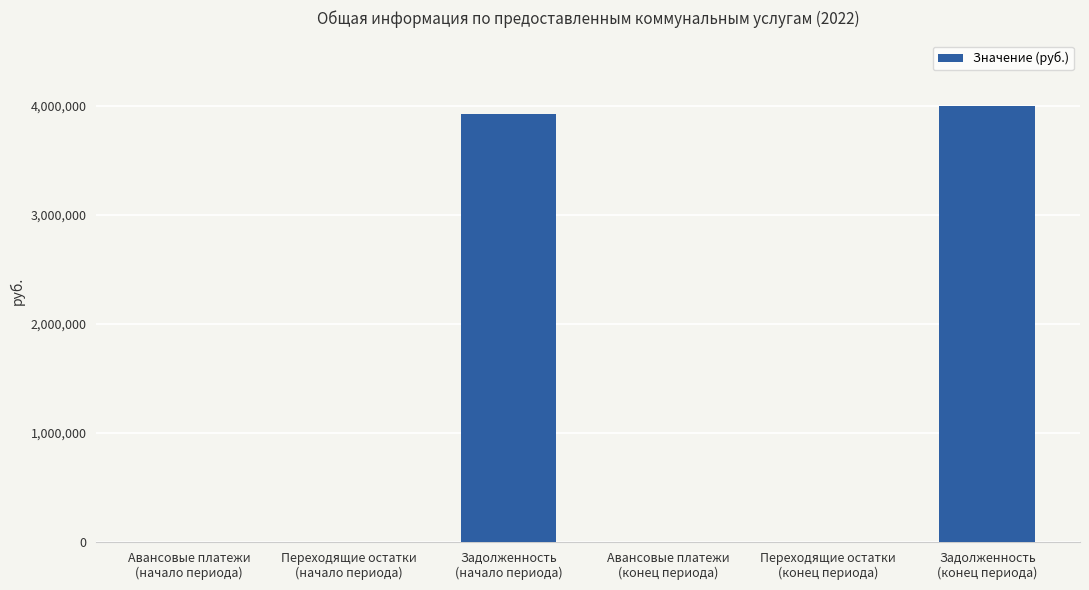

What is the sum of the values at Задолженность
(начало периода) and Авансовые платежи
(конец периода)?

3921542.3